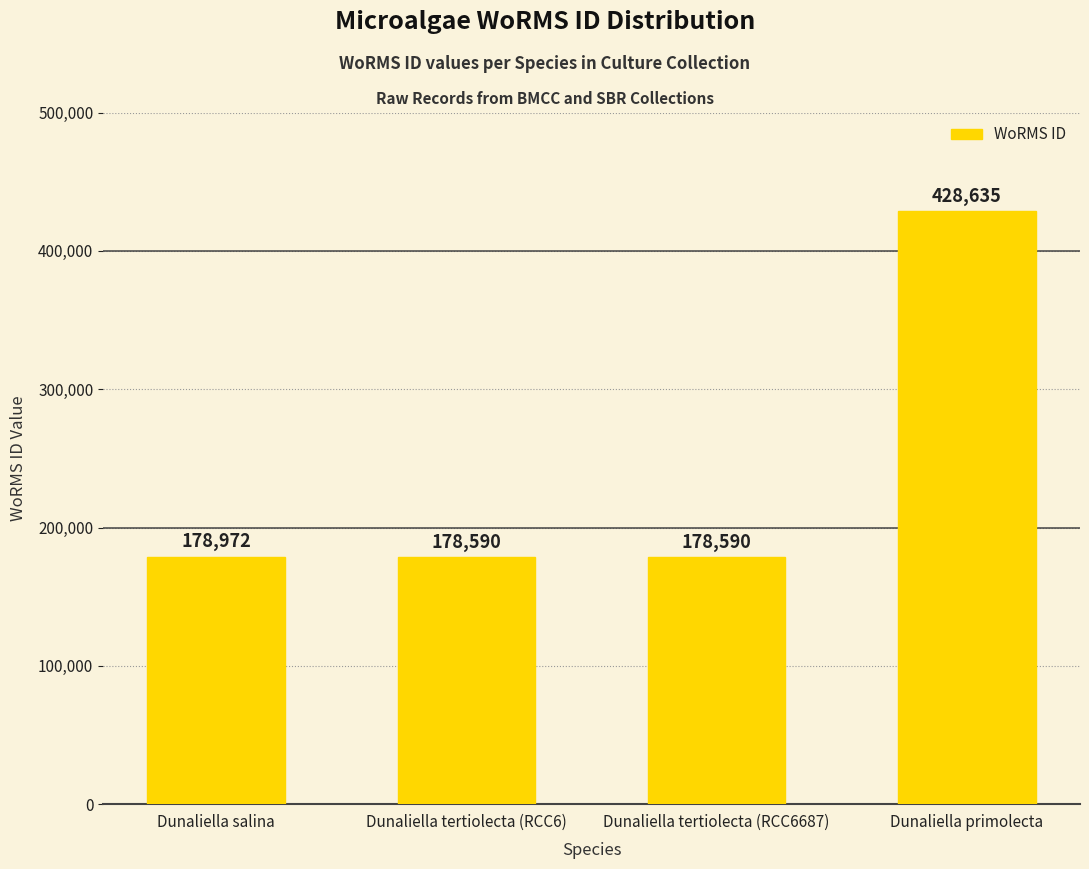

Is it true that the value at Dunaliella salina is 178972?

True